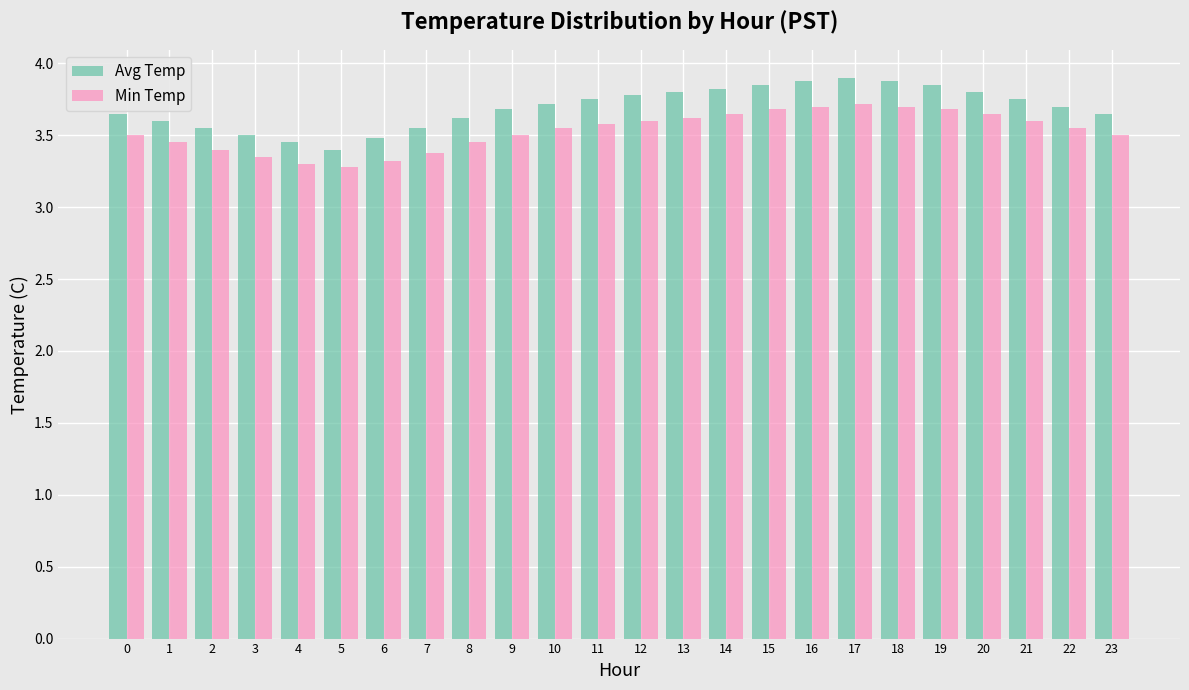

The value of Avg Temp at 12 is 0.8. True or false?

False